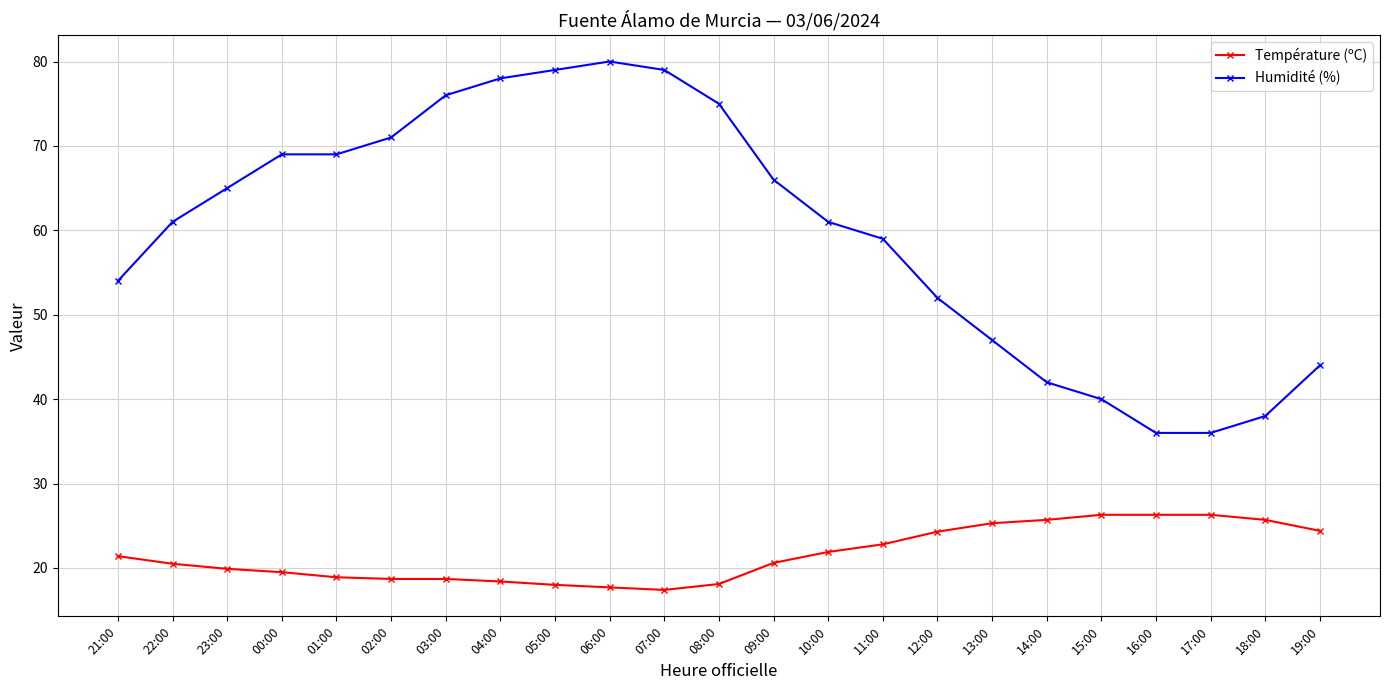

Rank the series at 21:00 from highest to lowest value.

Humidité (%), Température (ºC)